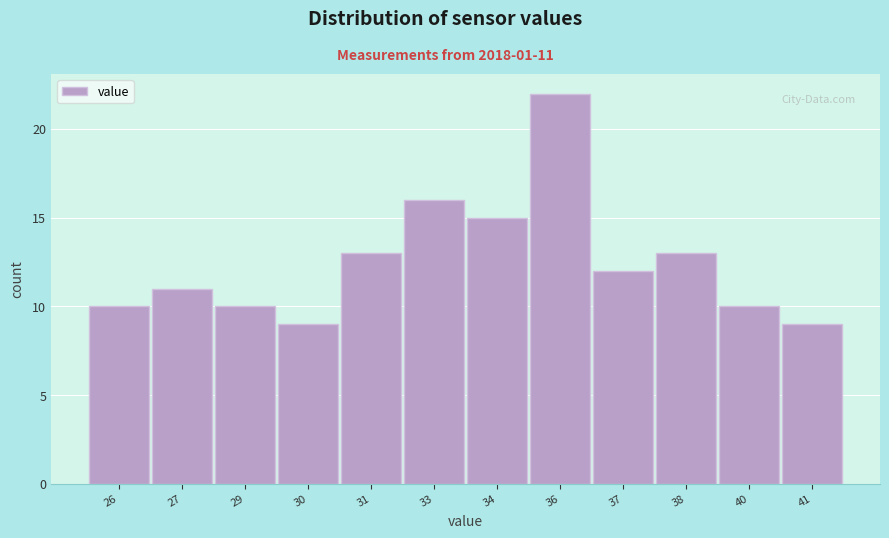

Reading right to left, transcribe all the data shown in this chart.

41=9	40=10	38=13	37=12	36=22	34=15	33=16	31=13	30=9	29=10	27=11	26=10